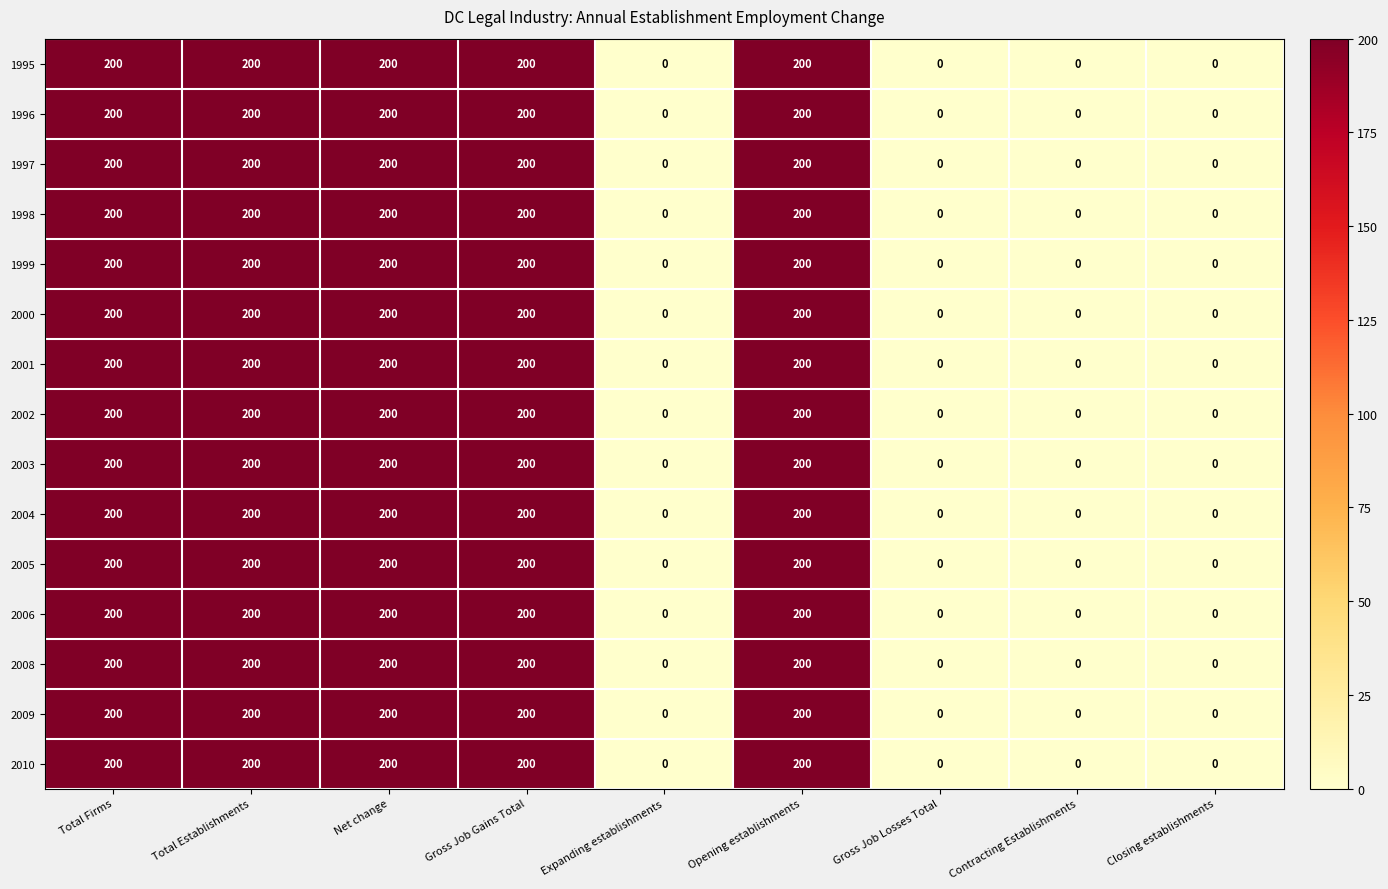

Count the 1999 values in the range 0 to 200.

9